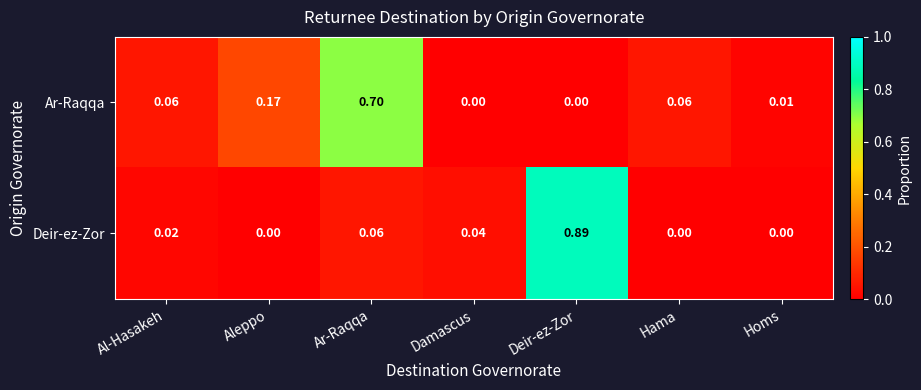

Which series has the widest spread of values?

Deir-ez-Zor